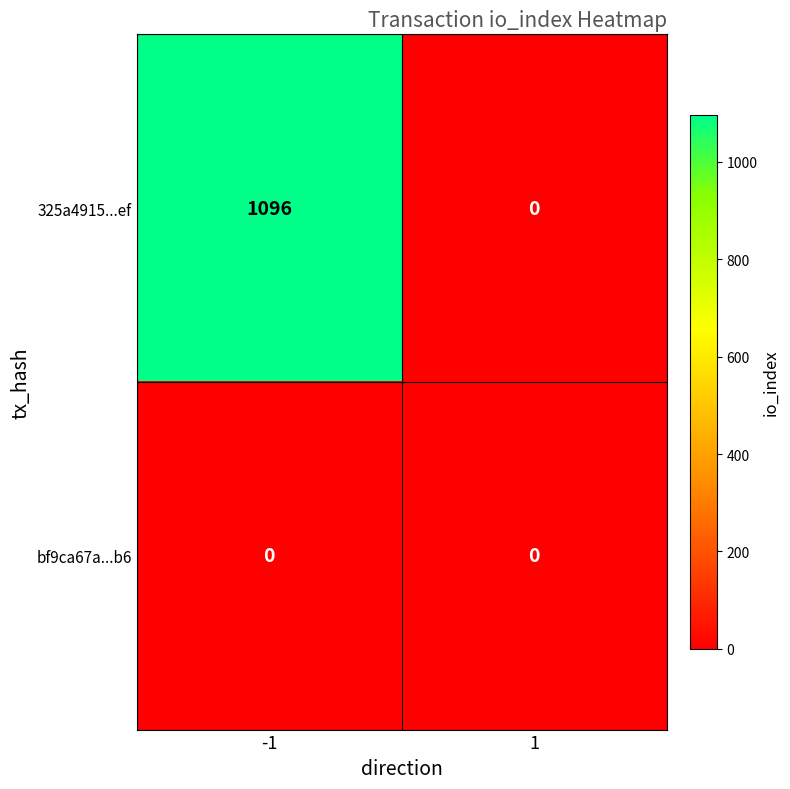

The value of 325a4915...ef at 1 is 400. True or false?

False